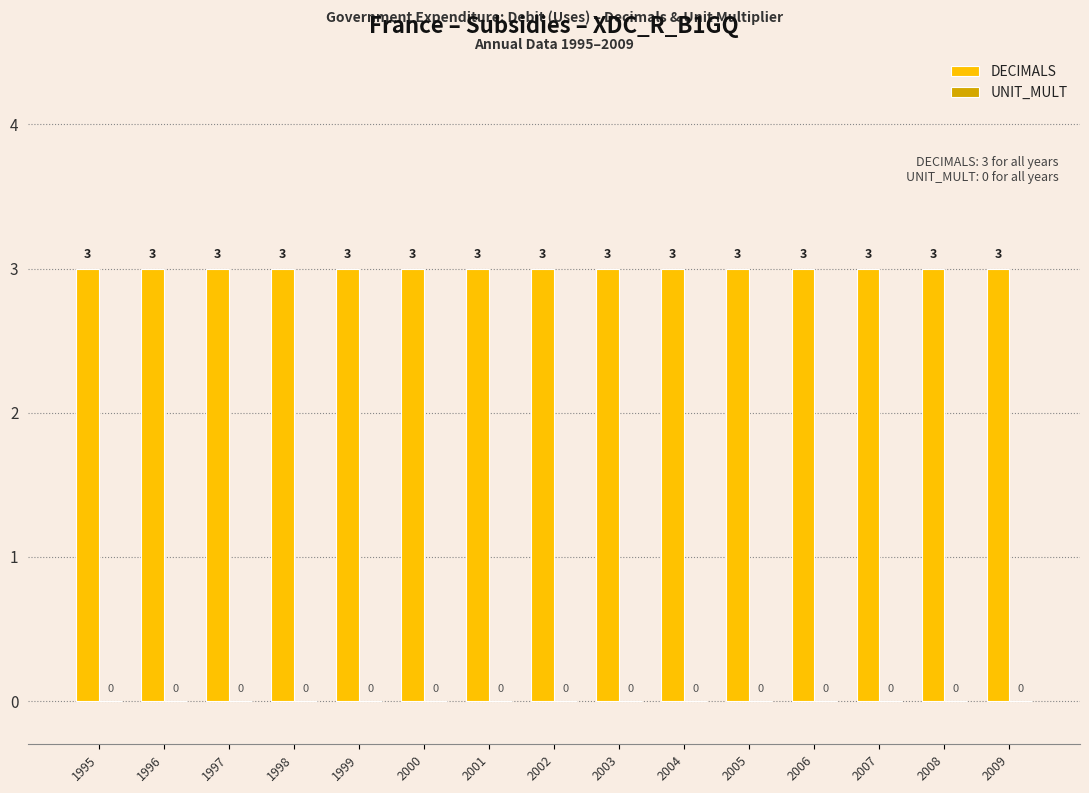

List the series in order of their peak value, highest first.

DECIMALS, UNIT_MULT